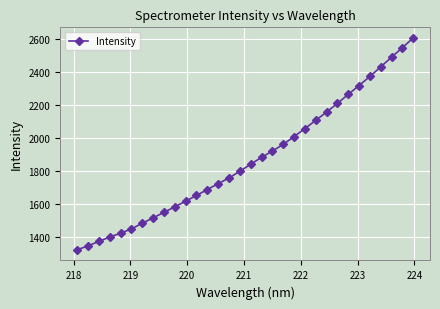

What is the maximum value shown in the chart?

2609.1